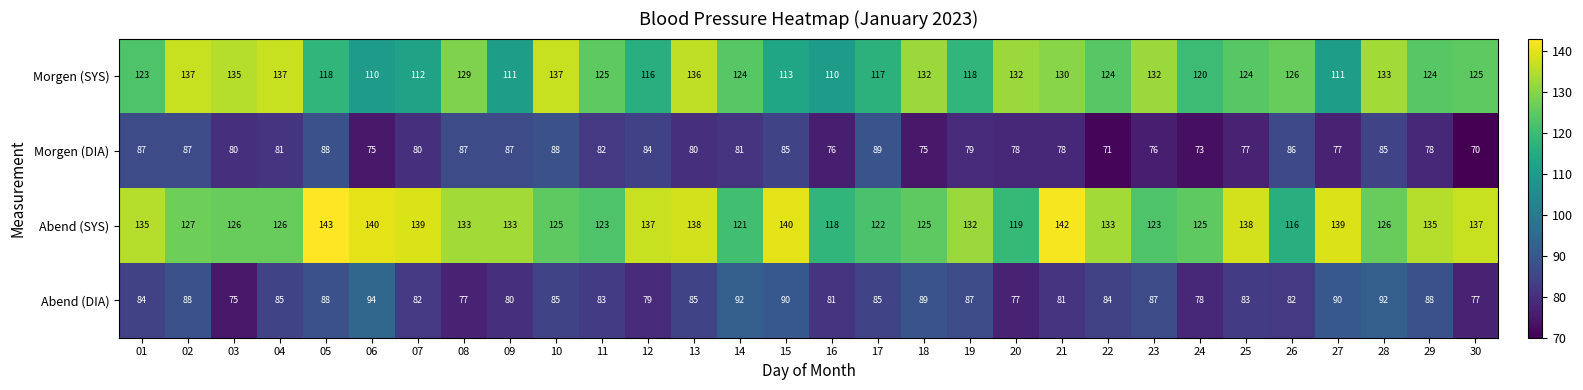

What is the spread (max minus min) of values at 16?

42